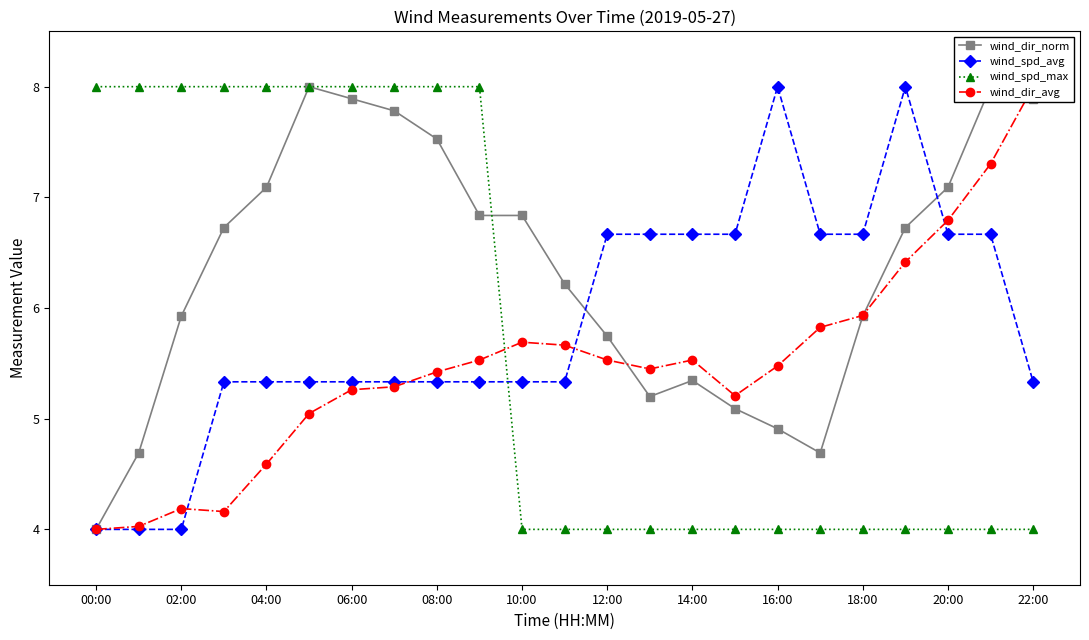

What is the value of the wind_dir_norm point at the 23rd from the left?

7.9